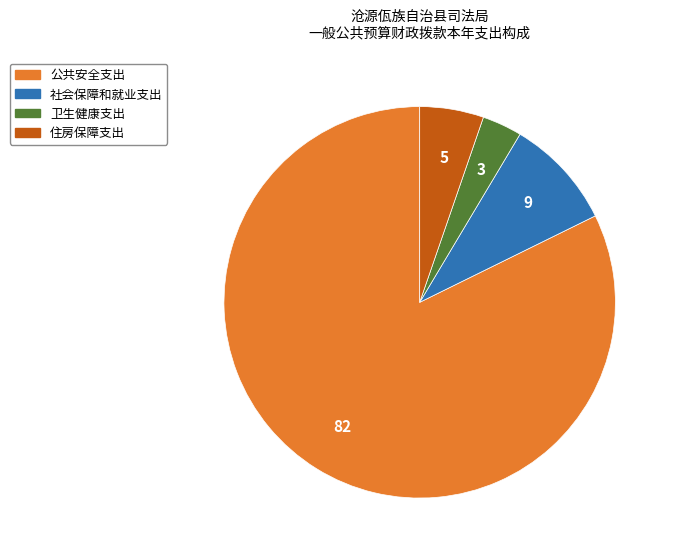

How many segments does this pie chart have?

4